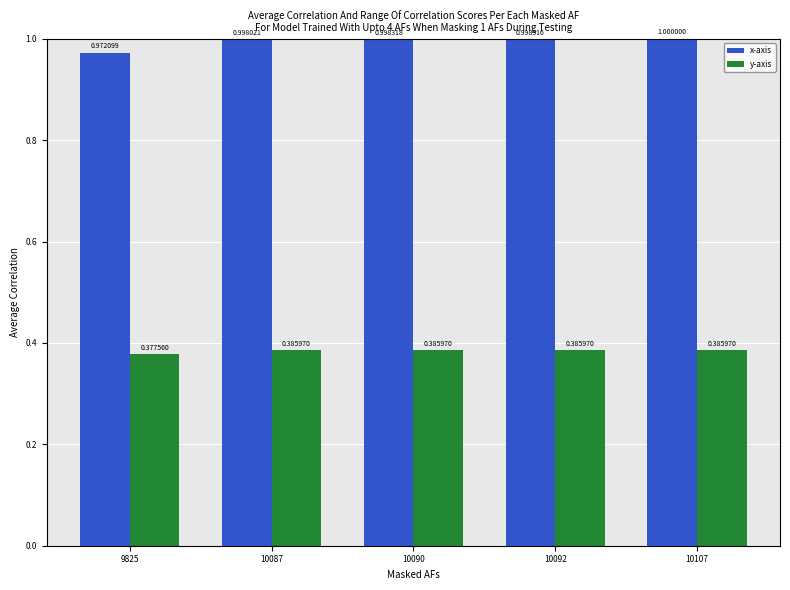

At 10087, list the series in order from smallest to largest.

y-axis, x-axis